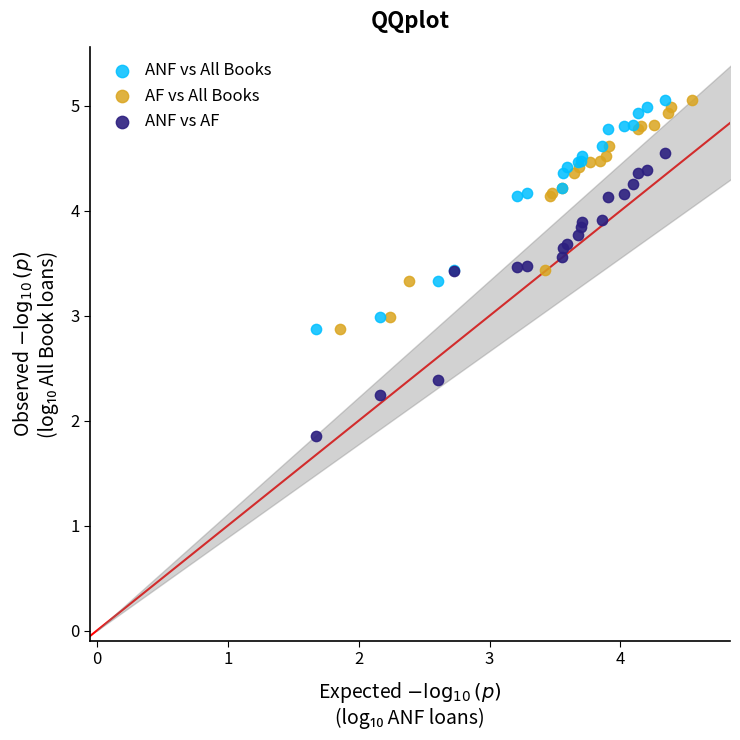

Which series contains the lowest Y value?

ANF vs AF